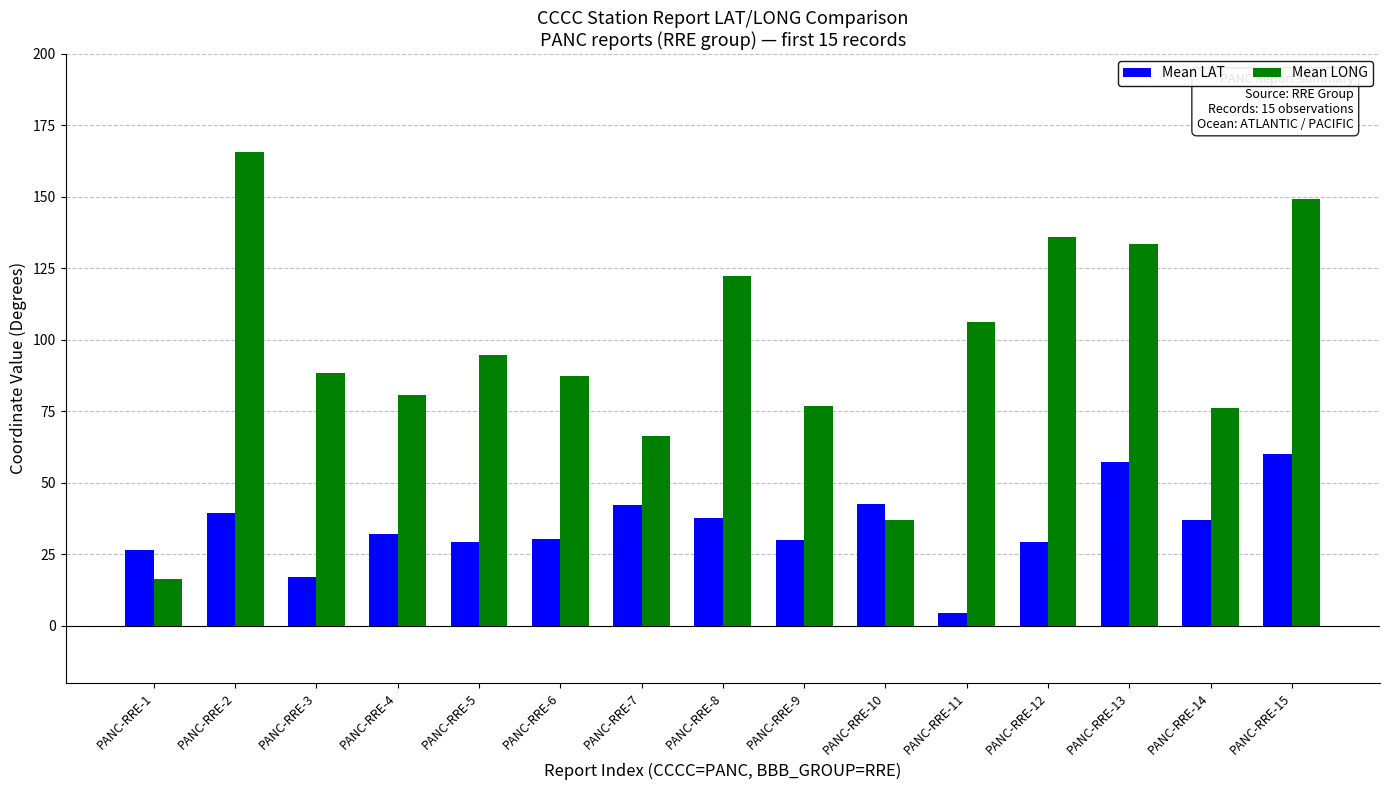

At which label does Mean LONG first exceed 88?

PANC-RRE-2